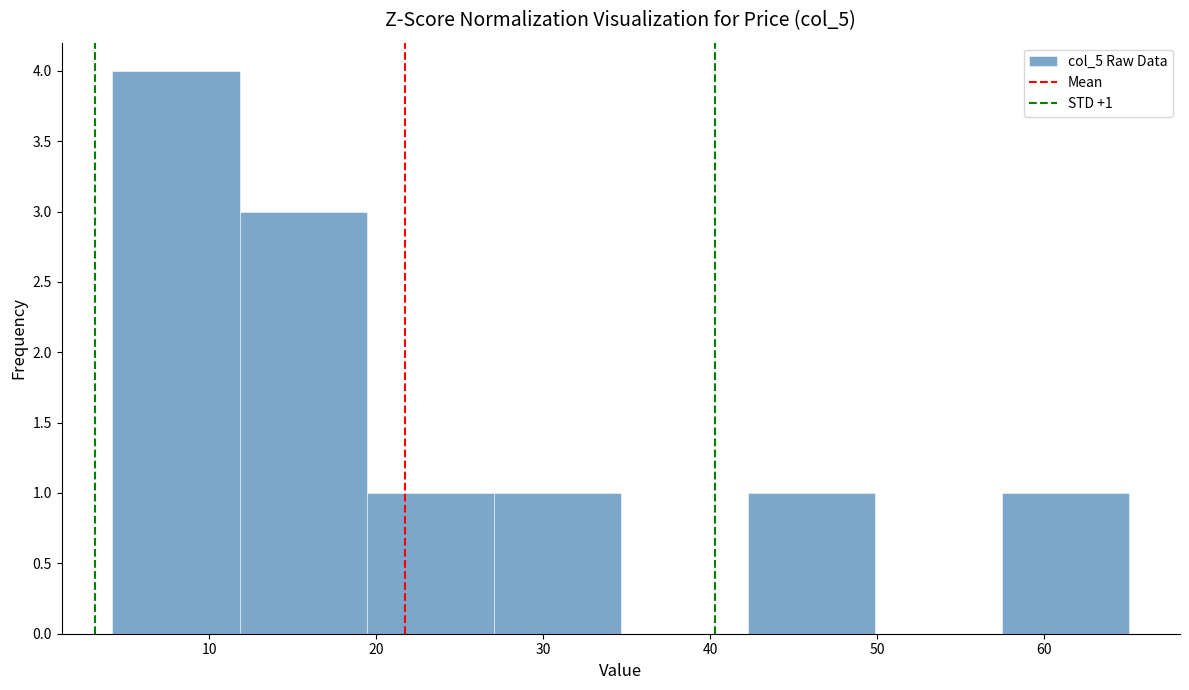

Over which range of the x-axis is the bar tallest?

4 to 12